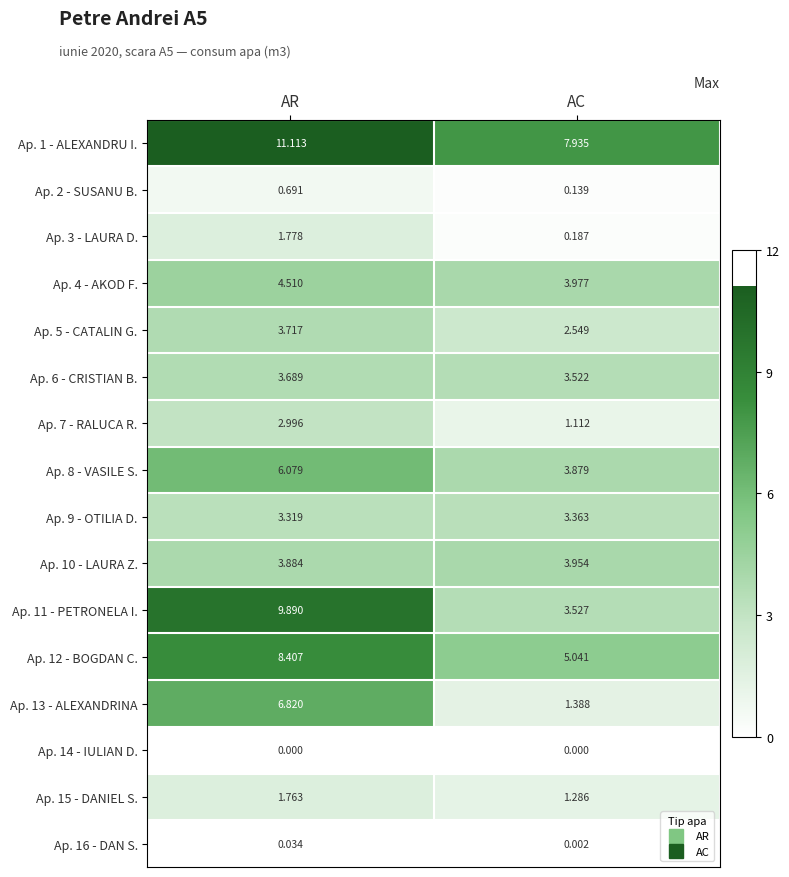

Rank the series at AC from highest to lowest value.

Ap. 1 - ALEXANDRU I., Ap. 12 - BOGDAN C., Ap. 4 - AKOD F., Ap. 10 - LAURA Z., Ap. 8 - VASILE S., Ap. 11 - PETRONELA I., Ap. 6 - CRISTIAN B., Ap. 9 - OTILIA D., Ap. 5 - CATALIN G., Ap. 13 - ALEXANDRINA, Ap. 15 - DANIEL S., Ap. 7 - RALUCA R., Ap. 3 - LAURA D., Ap. 2 - SUSANU B., Ap. 16 - DAN S., Ap. 14 - IULIAN D.